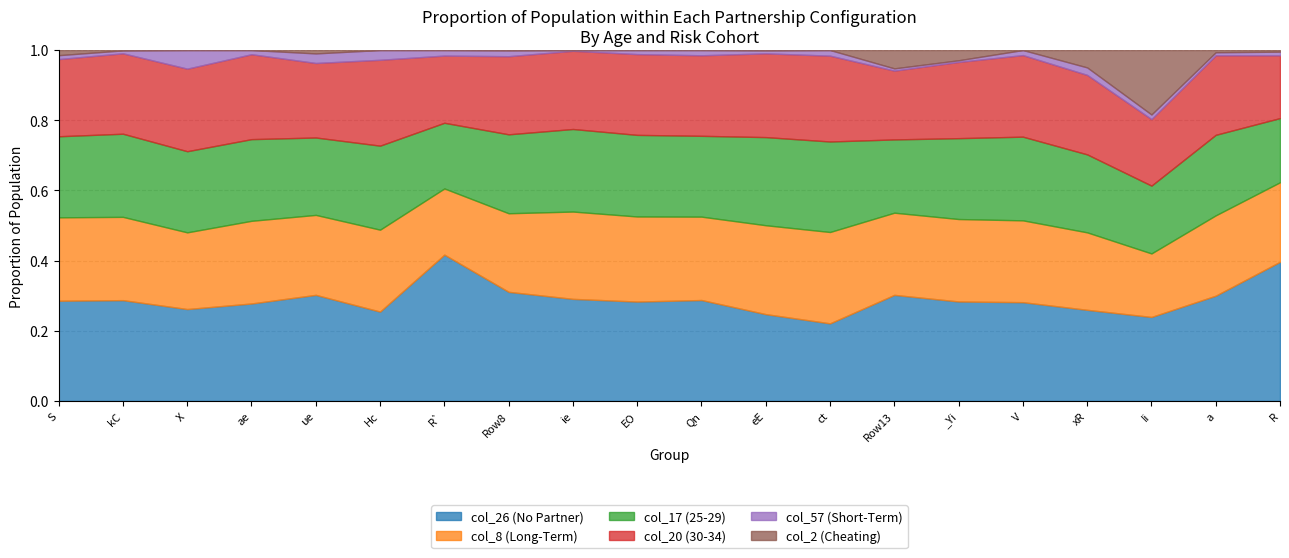

Rank the series by their maximum value, from highest to lowest.

col_26, col_8, col_17, col_20, col_2, col_57